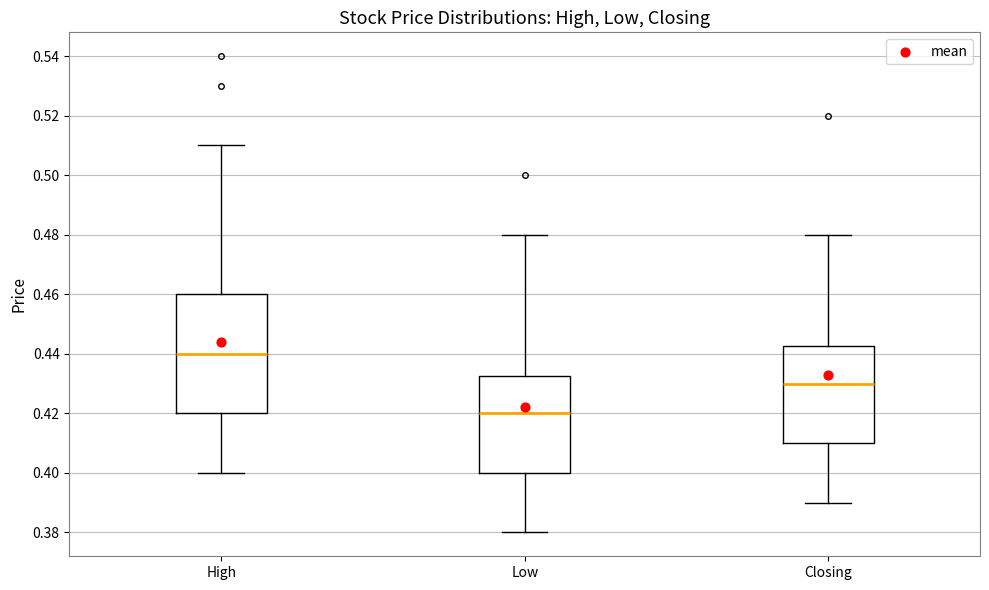

Which box is the tallest, from its lower edge to its upper edge?

High